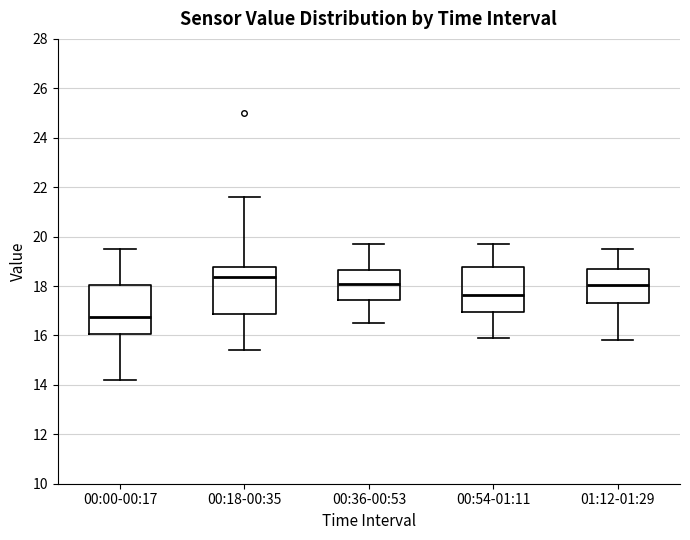

Reading left to right, transcribe this box plot: for each box, give where its median line is, the range the box spans, and where its two whiskers end, as read against the y-axis. The values are not printed on the chart, so give them approximately, as read against the axis.

00:00-00:17: median 16.8, box 16.0 to 18.0, whiskers 14.2 to 19.6
00:18-00:35: median 18.4, box 16.8 to 18.8, whiskers 15.4 to 21.6
00:36-00:53: median 18.2, box 17.4 to 18.6, whiskers 16.6 to 19.8
00:54-01:11: median 17.6, box 17.0 to 18.8, whiskers 16.0 to 19.8
01:12-01:29: median 18.0, box 17.4 to 18.6, whiskers 15.8 to 19.6